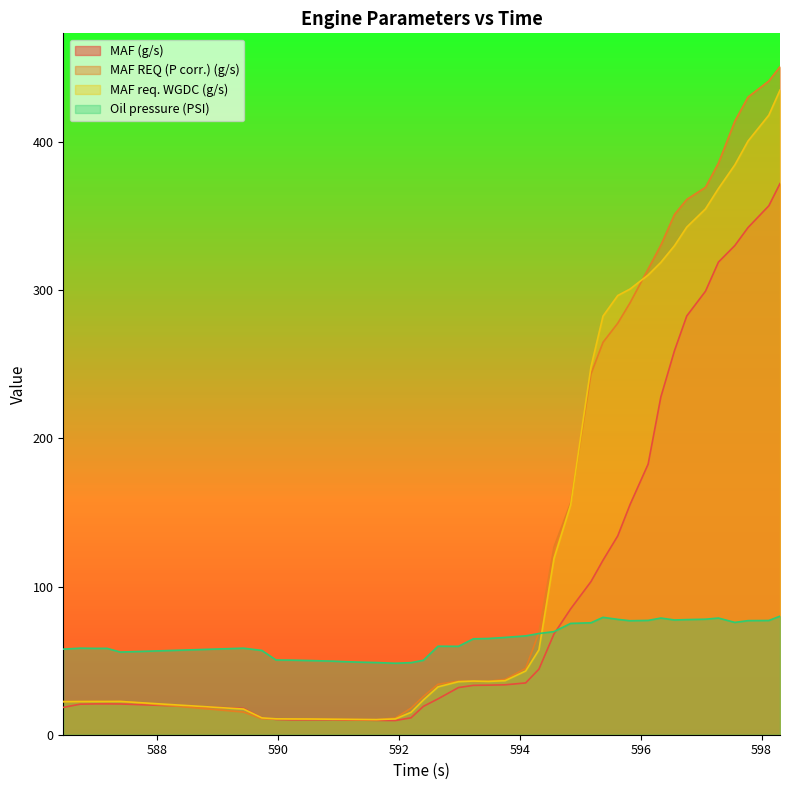

At which category does the chart reach its peak across all series?

598.305